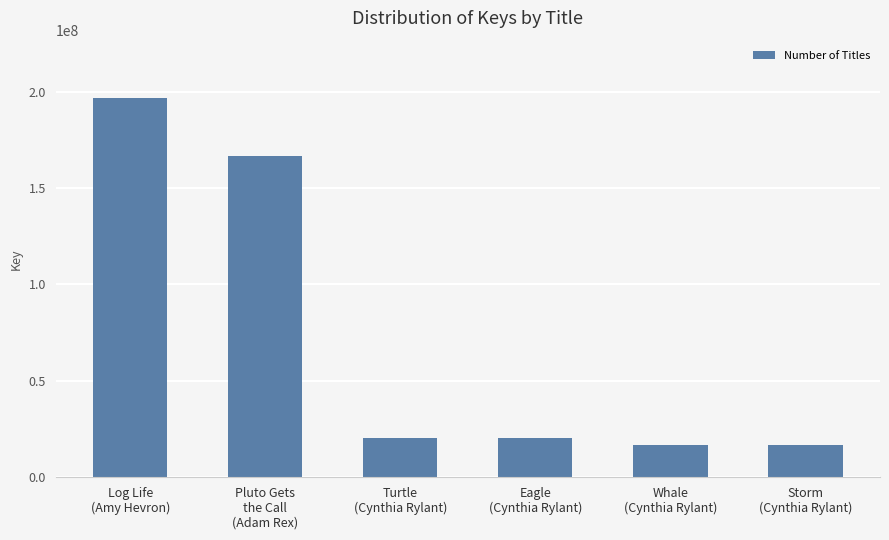

What is the value of the 6th bar from the left?

16951400